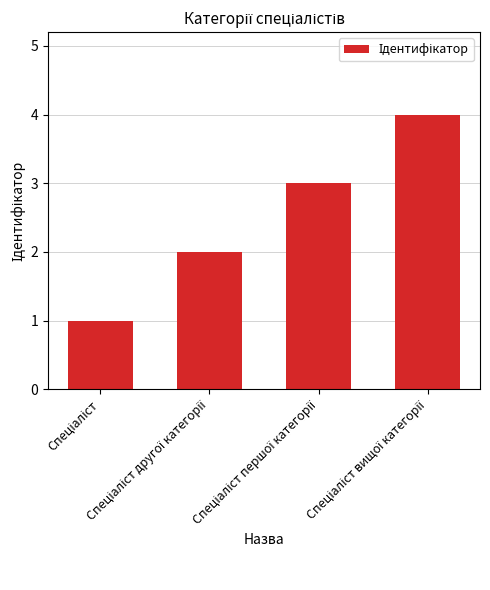

What is the maximum value shown in the chart?

4